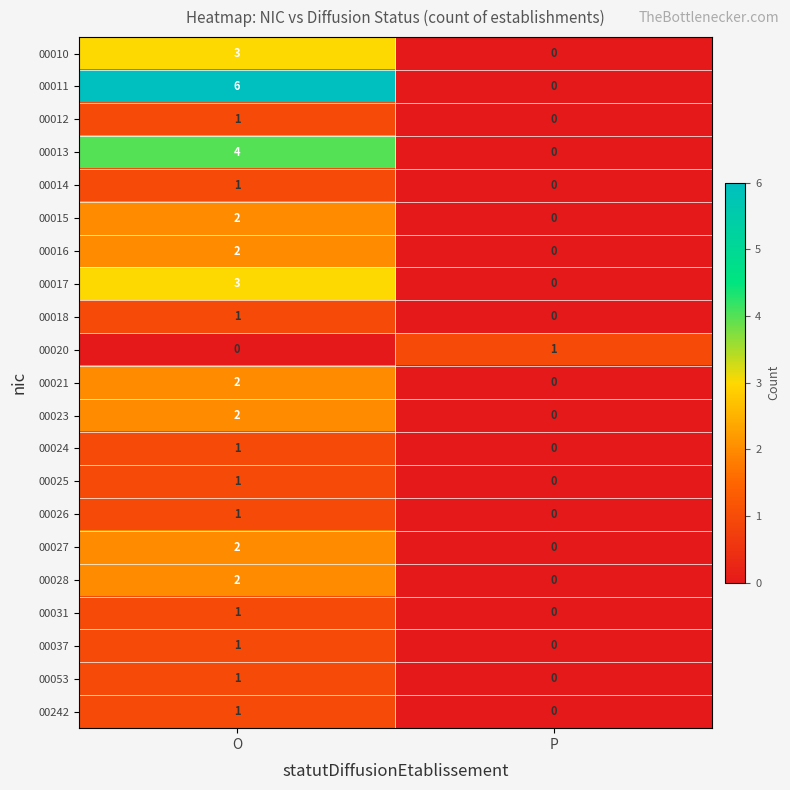

Which series has the largest range (max minus min)?

00011